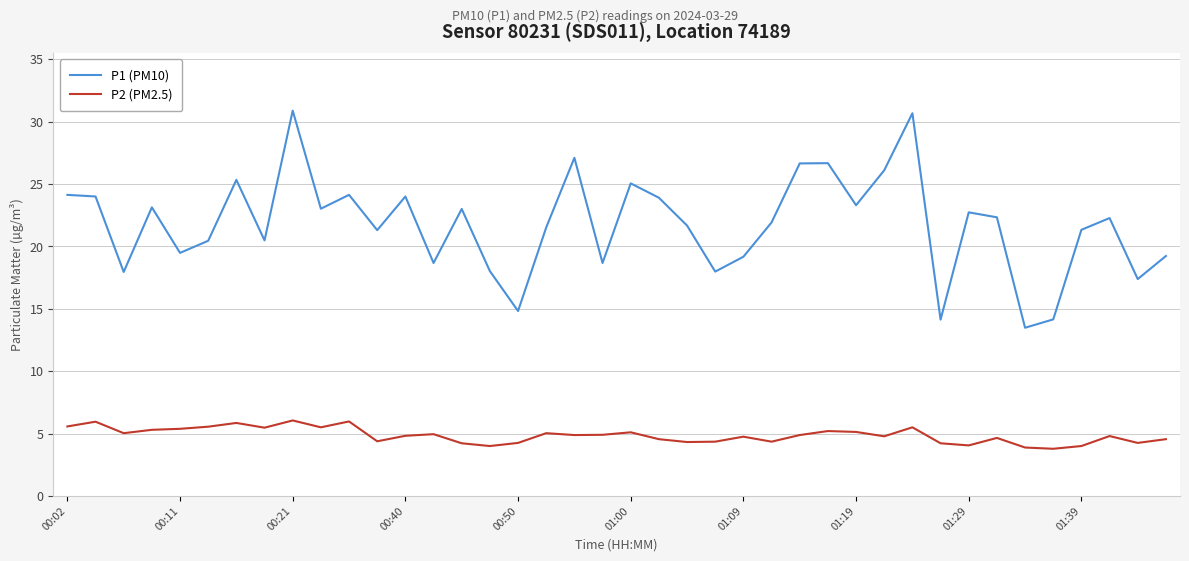

What is the highest value of the P1 (PM10) series?

30.9